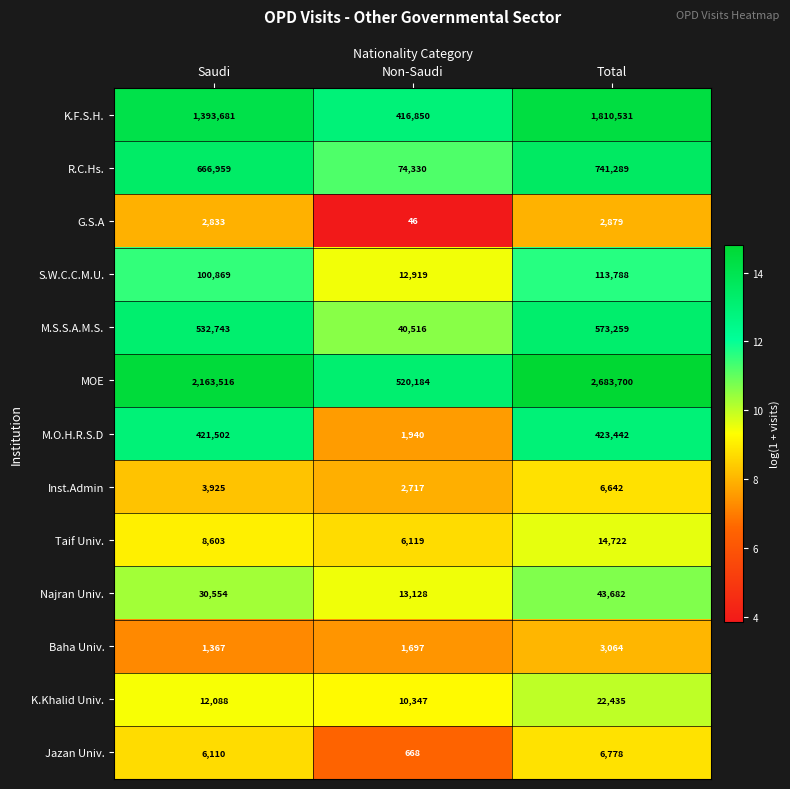

True or false: S.W.C.C.M.U. has a value of 136711 at Saudi.

False